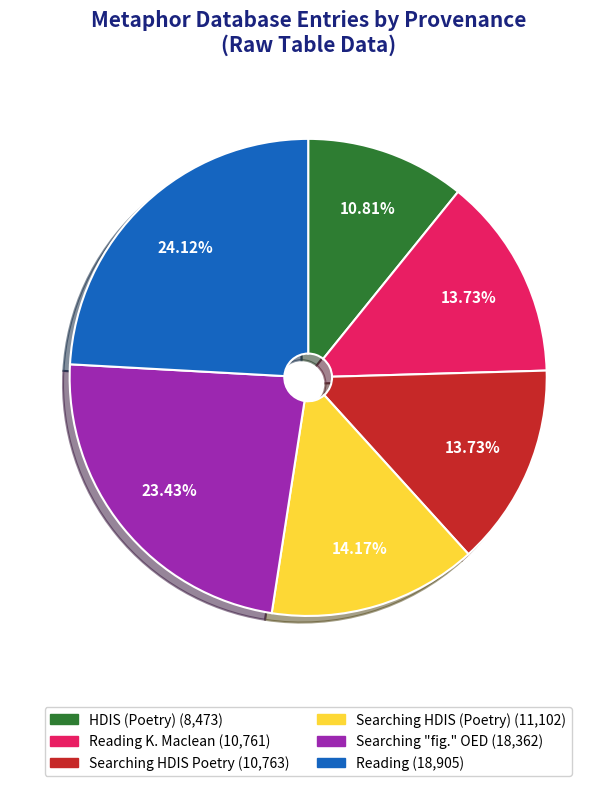

Is there a majority slice in this chart?

No